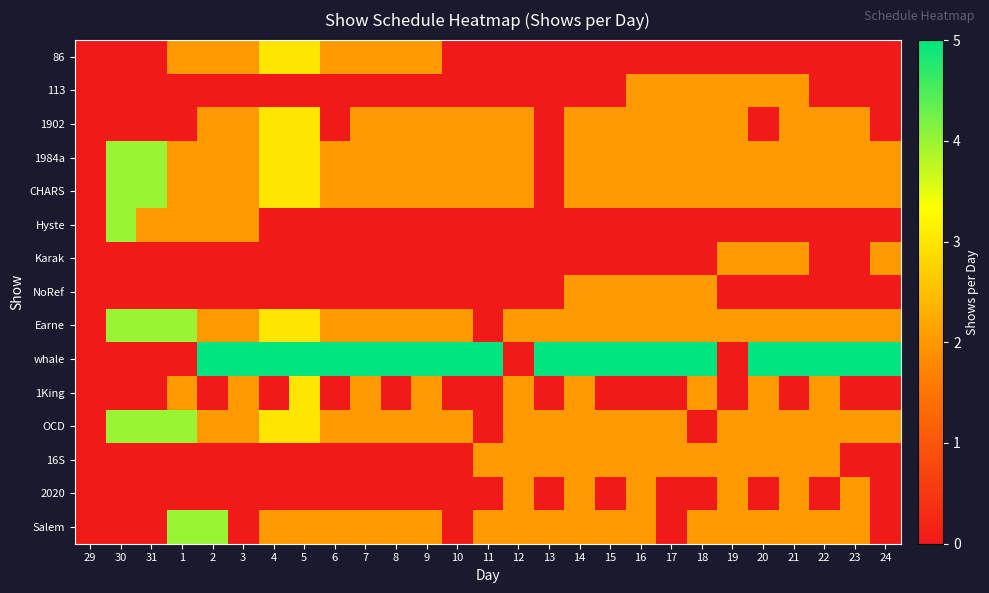

At which category does the chart reach its minimum across all series?

29